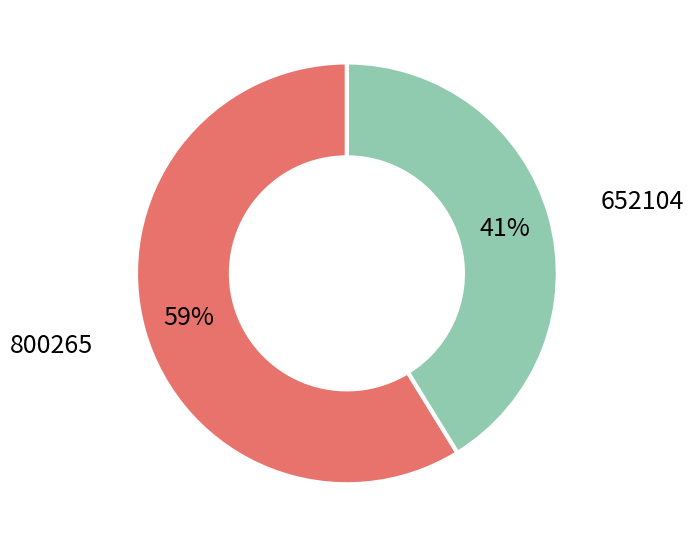

Which has a higher value, 800265 or 652104?

800265